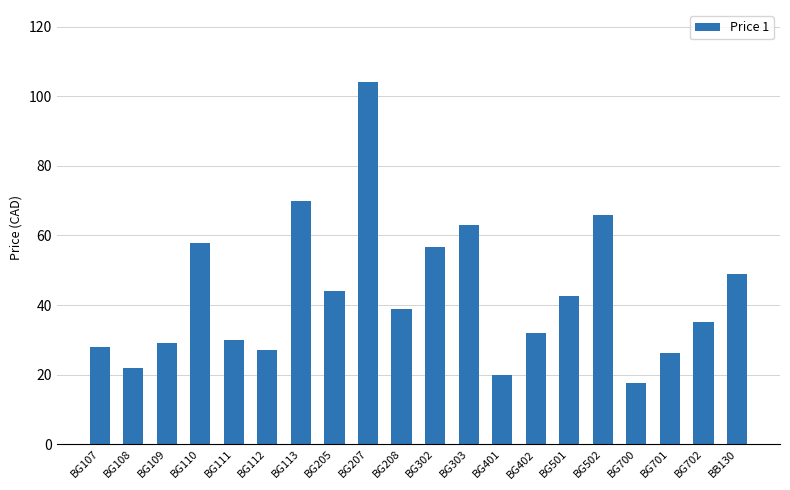

Read the value at BG303.

63.0